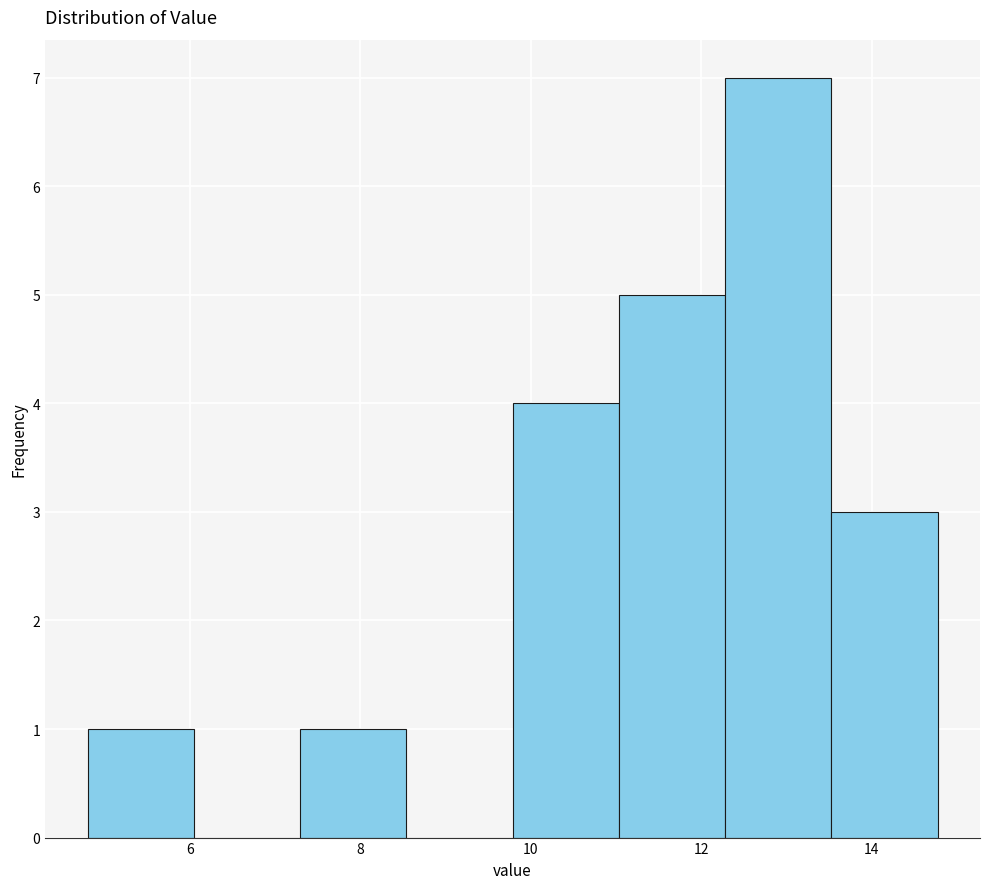

How tall is the bar that spans 9.8 to 11.0 on the x-axis? Neither the bar edges nor the heights are printed on the chart, so give them approximately, as read against the axes.

4